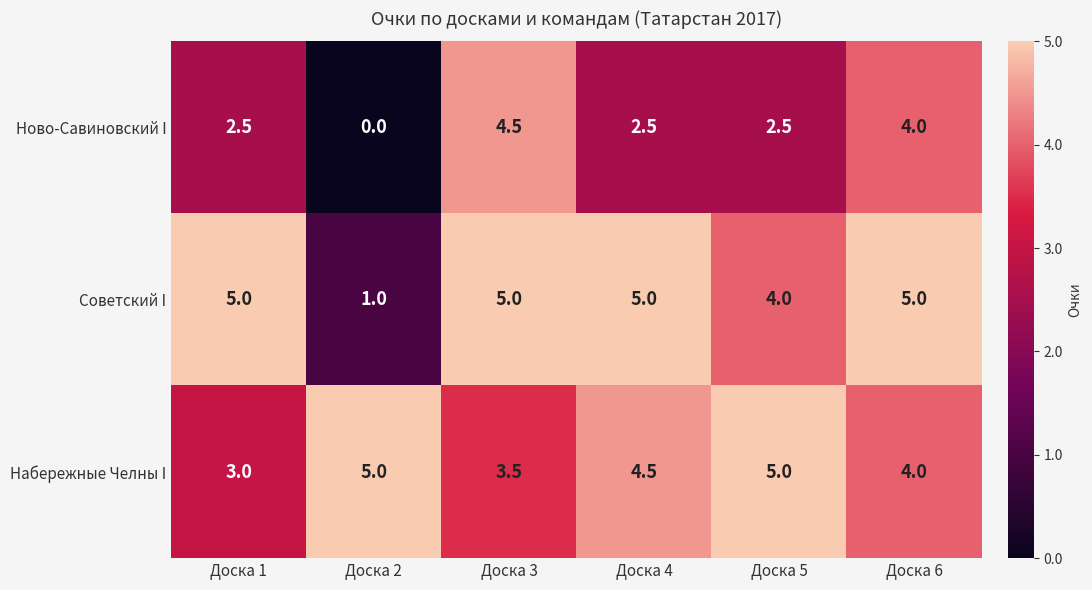

Reading left to right, extract all data points from this chart.

Ново-Савиновский I: 2.5	0.0	4.5	2.5	2.5	4.0
Советский I: 5.0	1.0	5.0	5.0	4.0	5.0
Набережные Челны I: 3.0	5.0	3.5	4.5	5.0	4.0